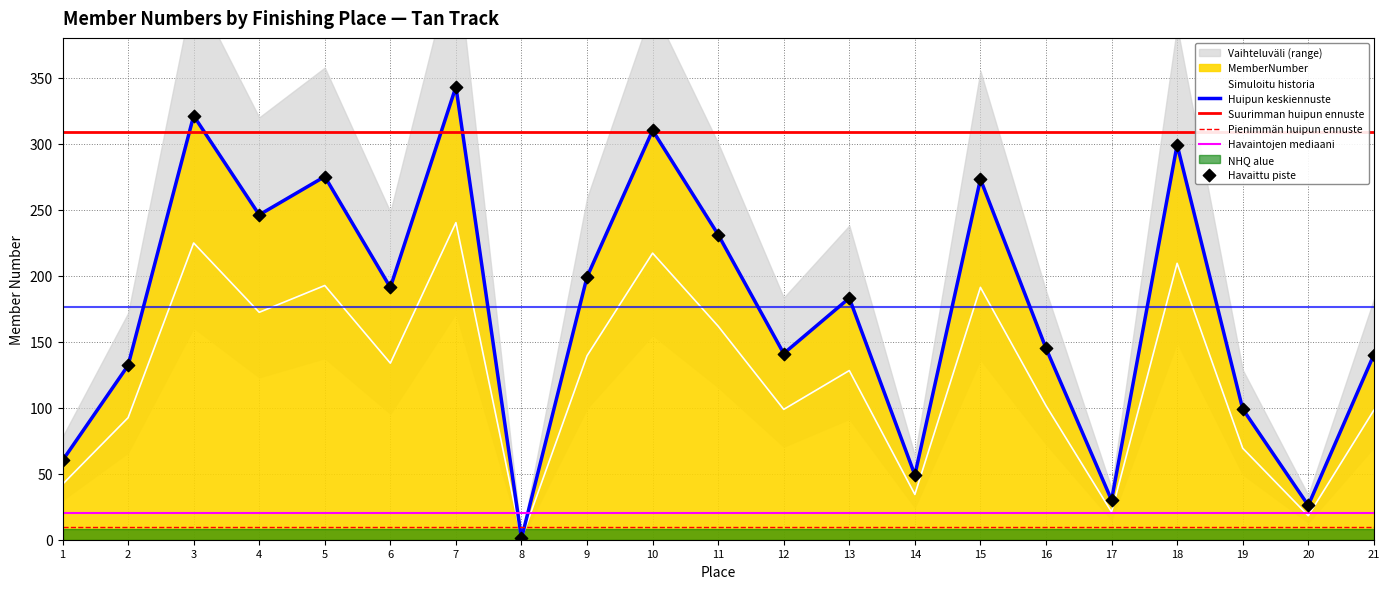

What is the ratio of the value at 13 to the value at 9?

0.9